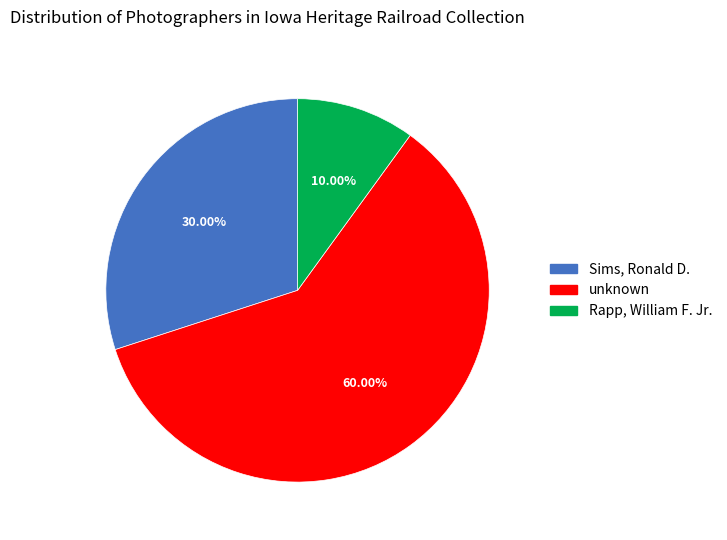

Is there any slice that represents more than half of the pie?

Yes